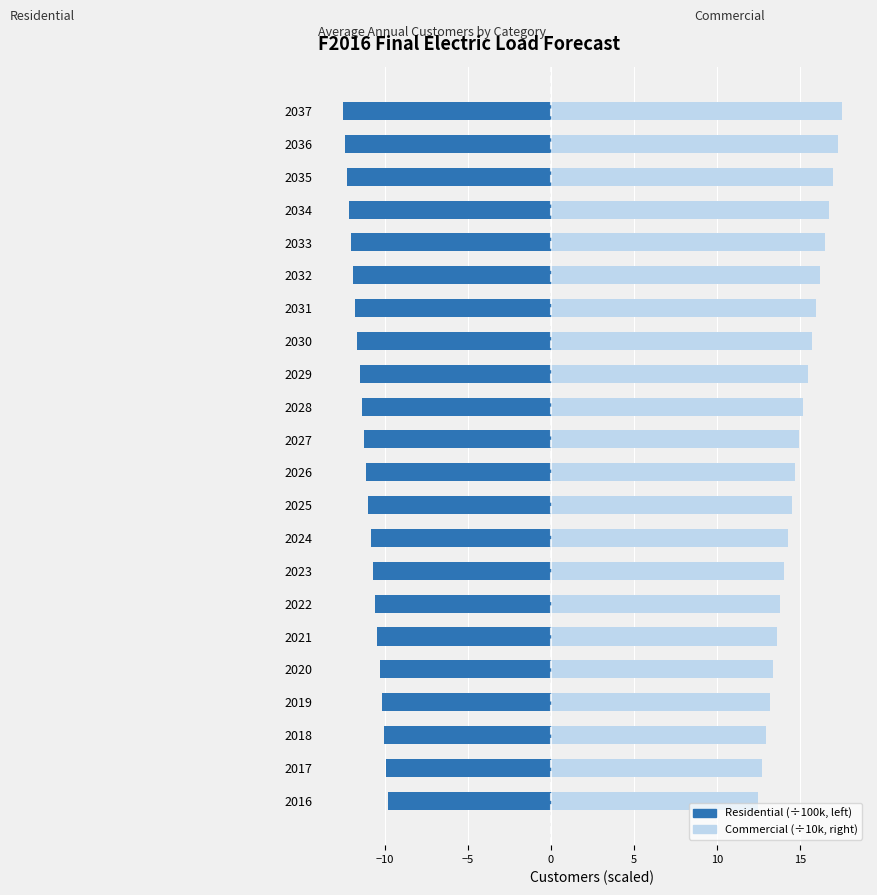

How many bars are there in total?

44